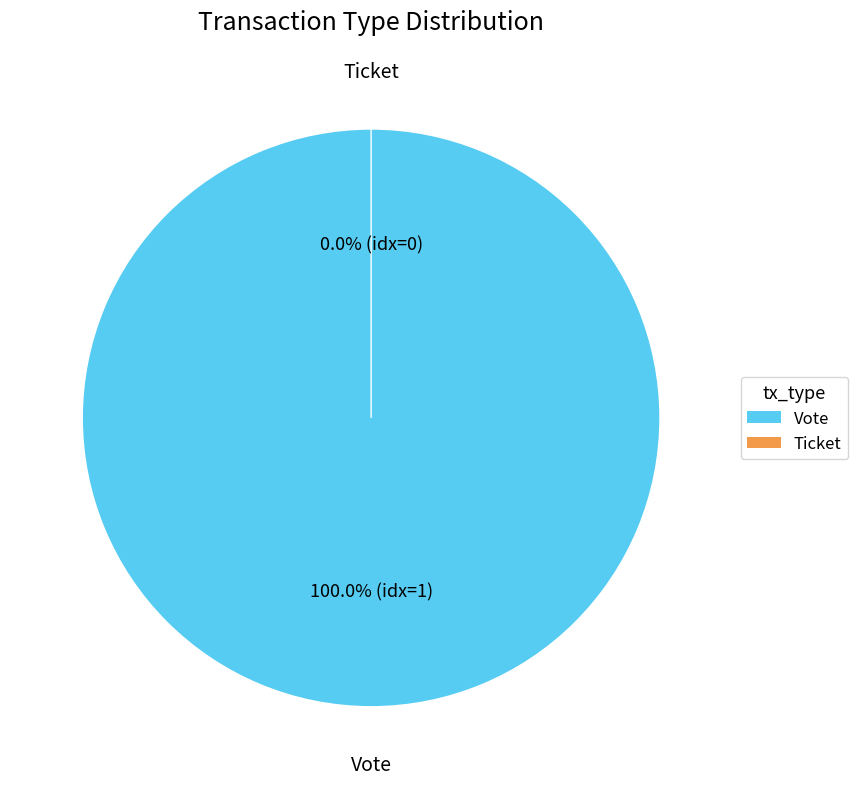

Which category has the biggest portion of the pie?

Vote